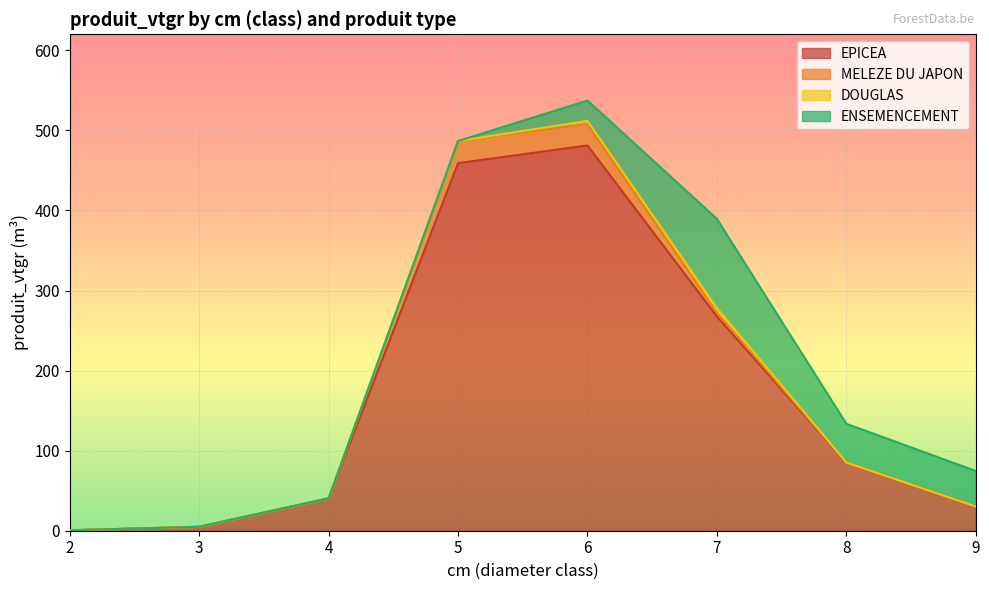

Which category has the lowest value in the DOUGLAS series?

2